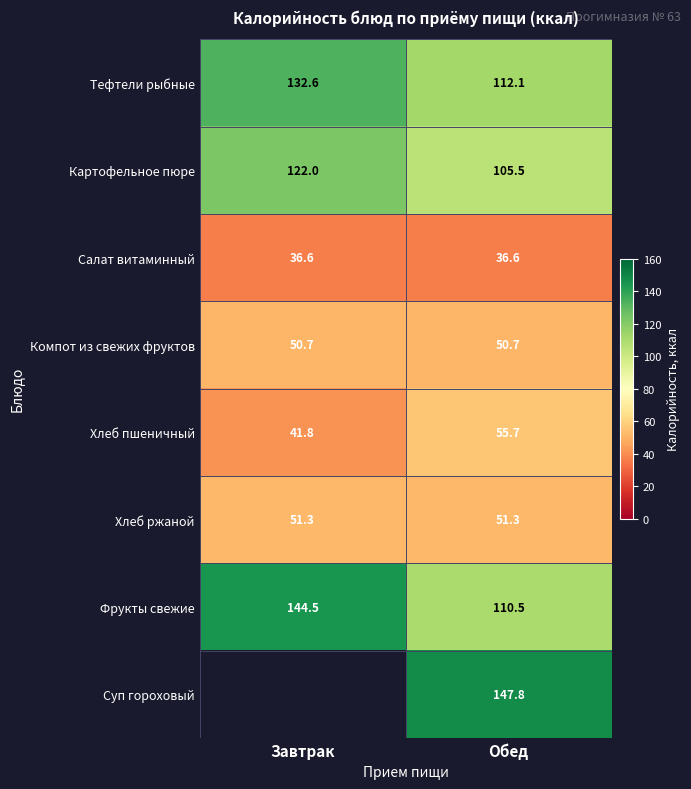

The Картофельное пюре series shows 122.0 at Завтрак. True or false?

True